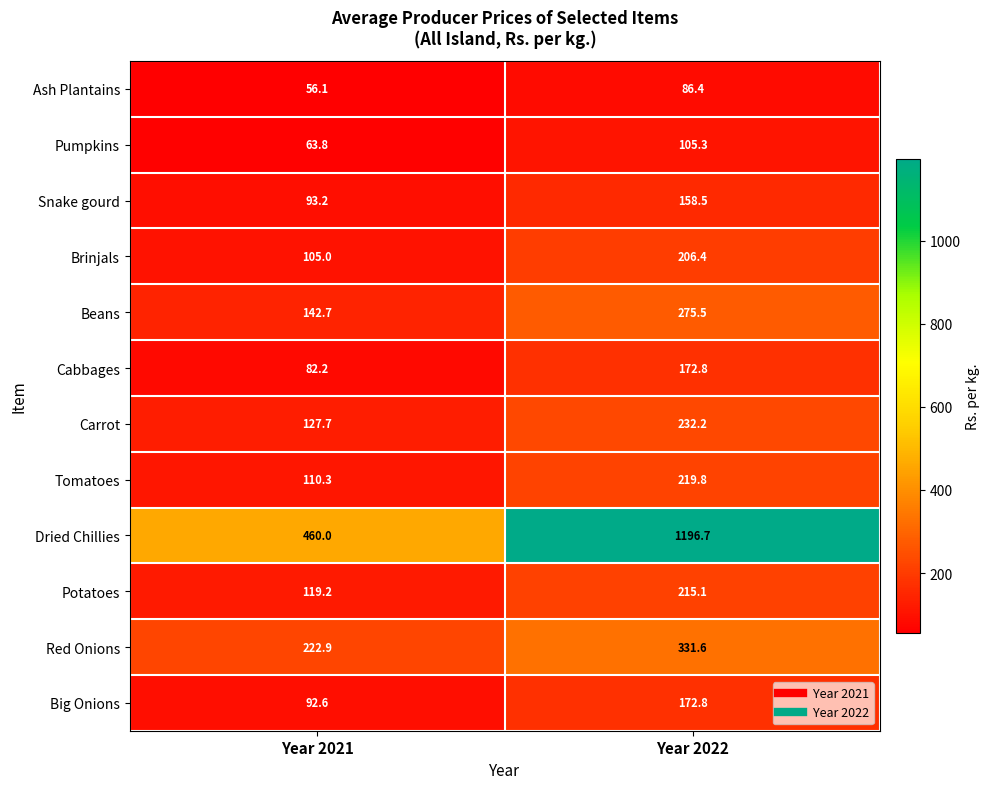

At Year 2021, list the series in order from largest to smallest.

Dried Chillies, Red Onions, Beans, Carrot, Potatoes, Tomatoes, Brinjals, Snake gourd, Big Onions, Cabbages, Pumpkins, Ash Plantains